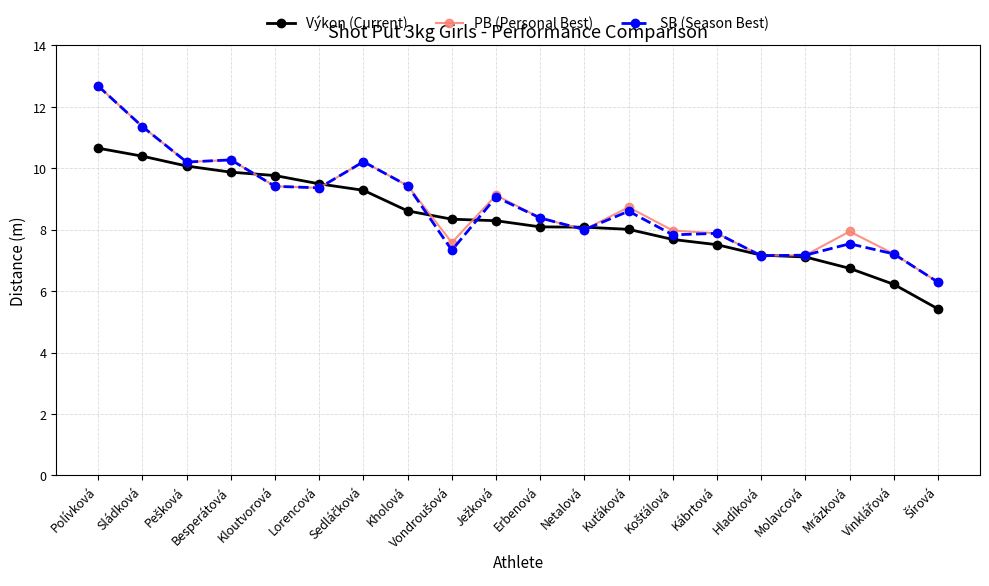

What is the minimum value shown in the chart?

5.4